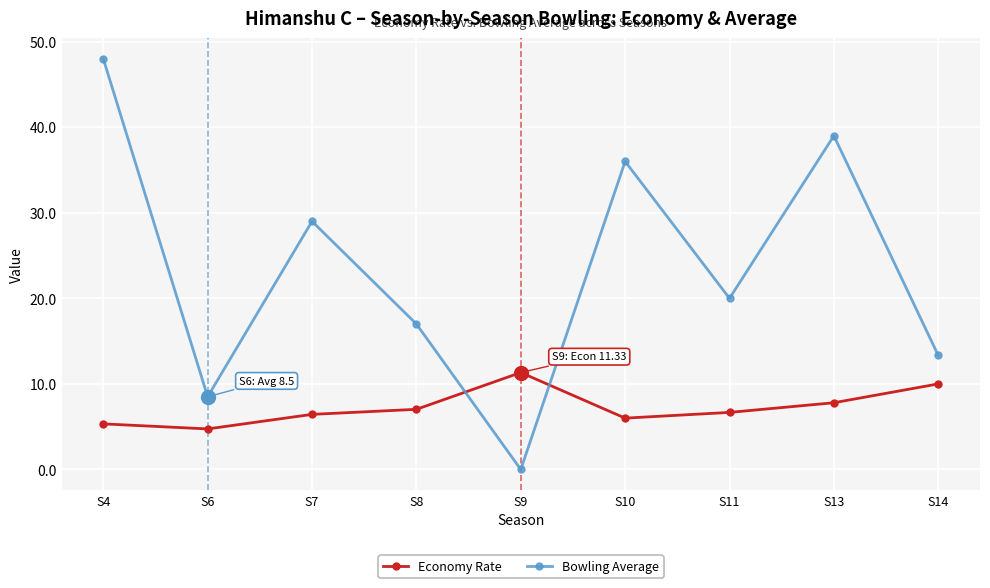

Which series has the largest range (max minus min)?

Bowling Average